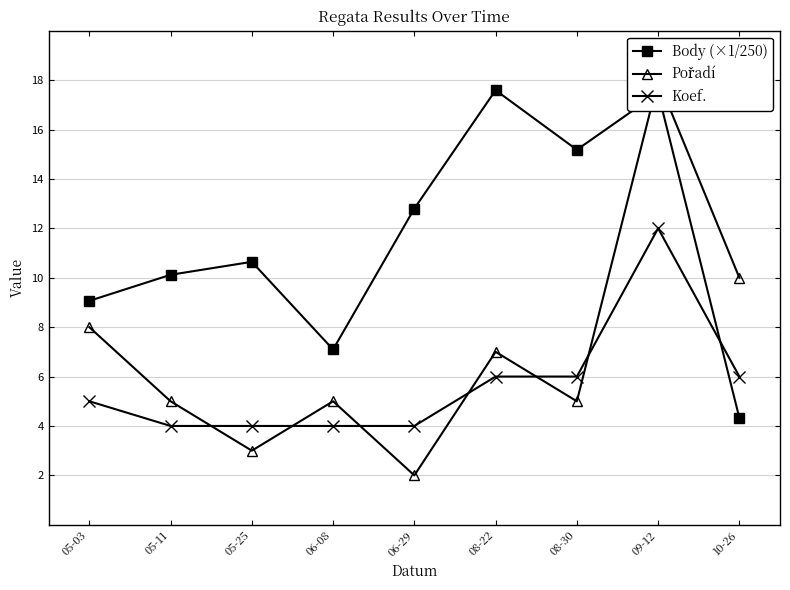

What are all the series names shown in the legend?

Body (×1/250), Pořadí, Koef.